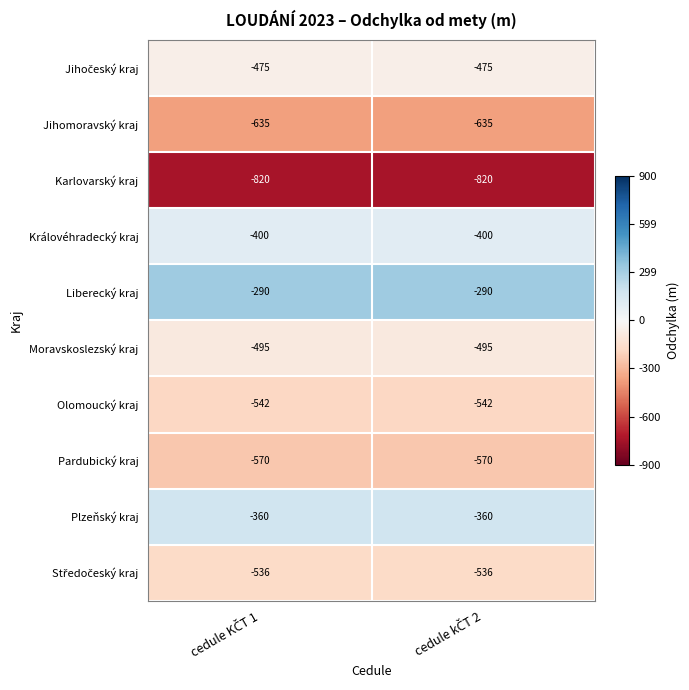

What is the average value of the Karlovarský kraj series?

-820